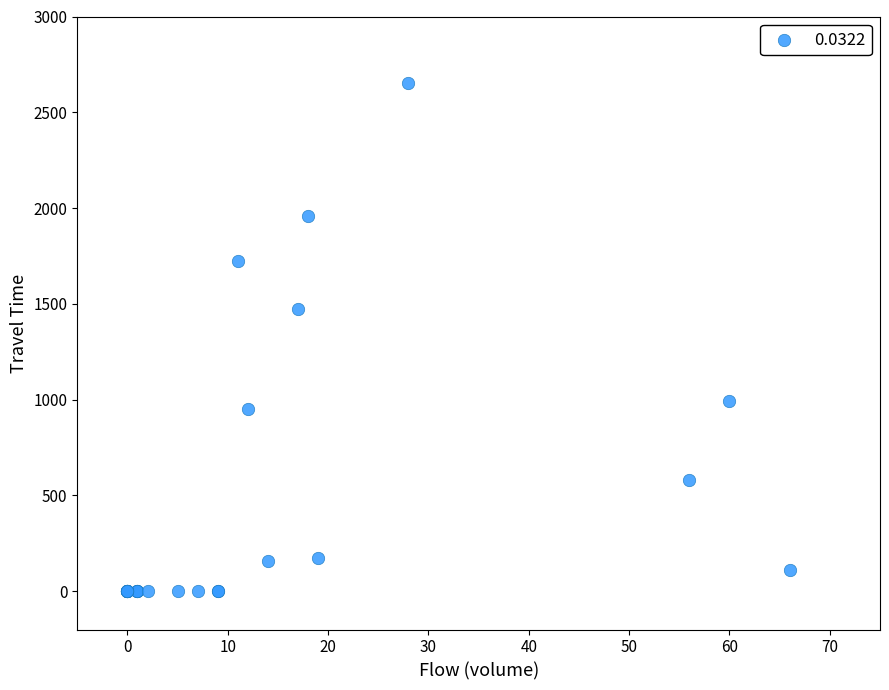

What Y value in the scatter plot is closest to 1327?

1474